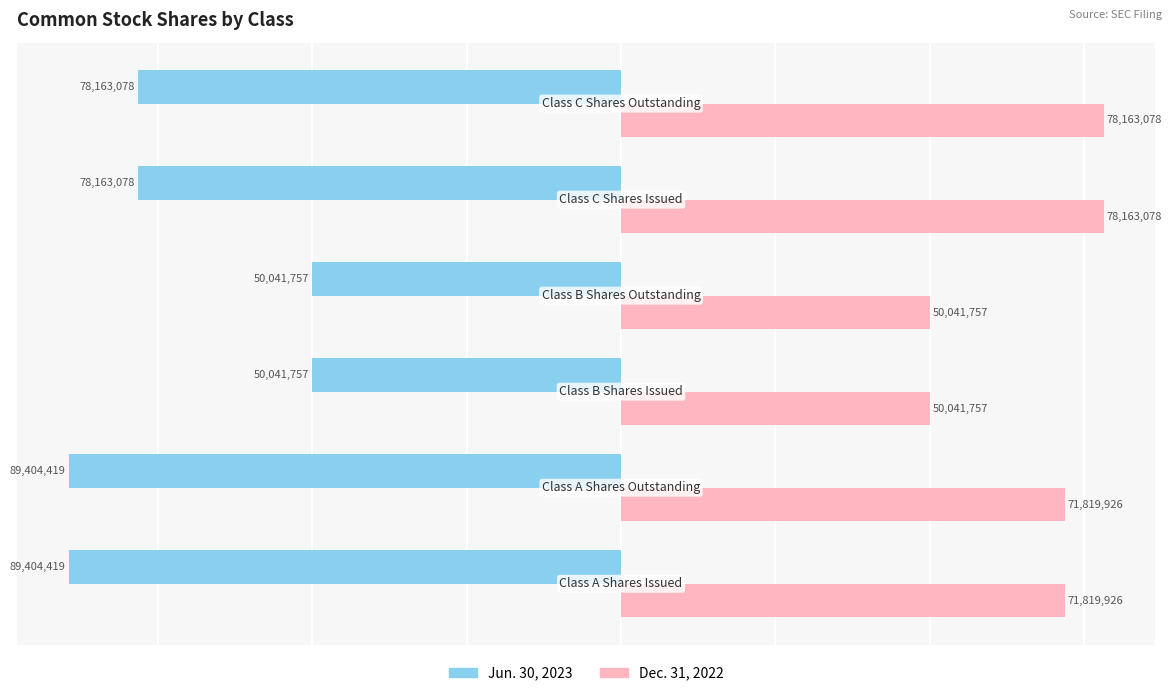

What is the difference between the maximum and minimum values in the Jun. 30, 2023 series?

39362662